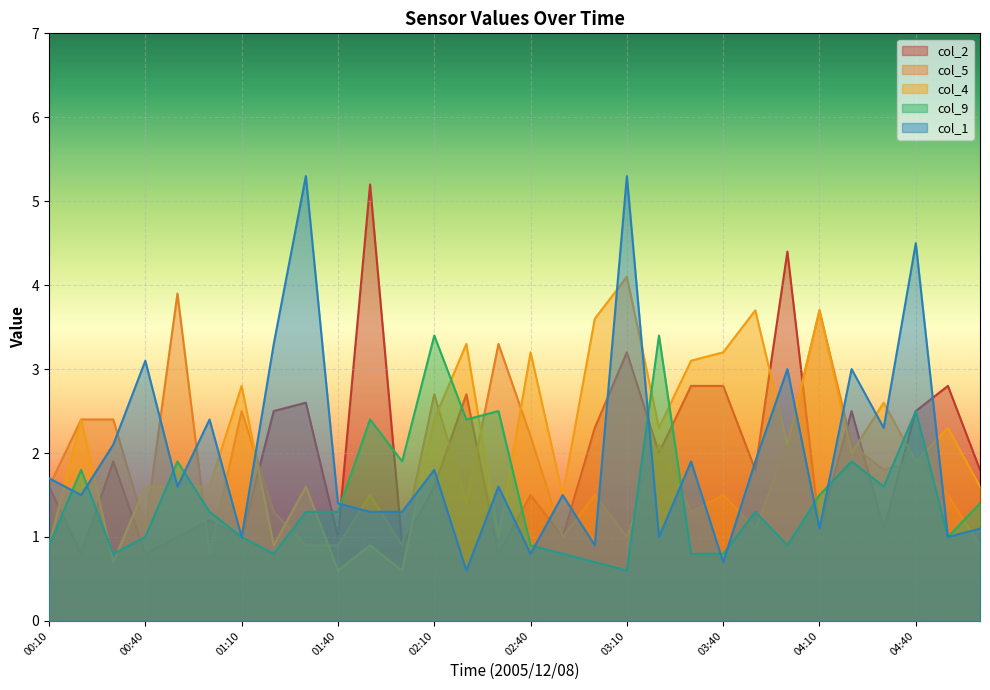

True or false: col_9 has a value of 1.3 at 01:00.

True